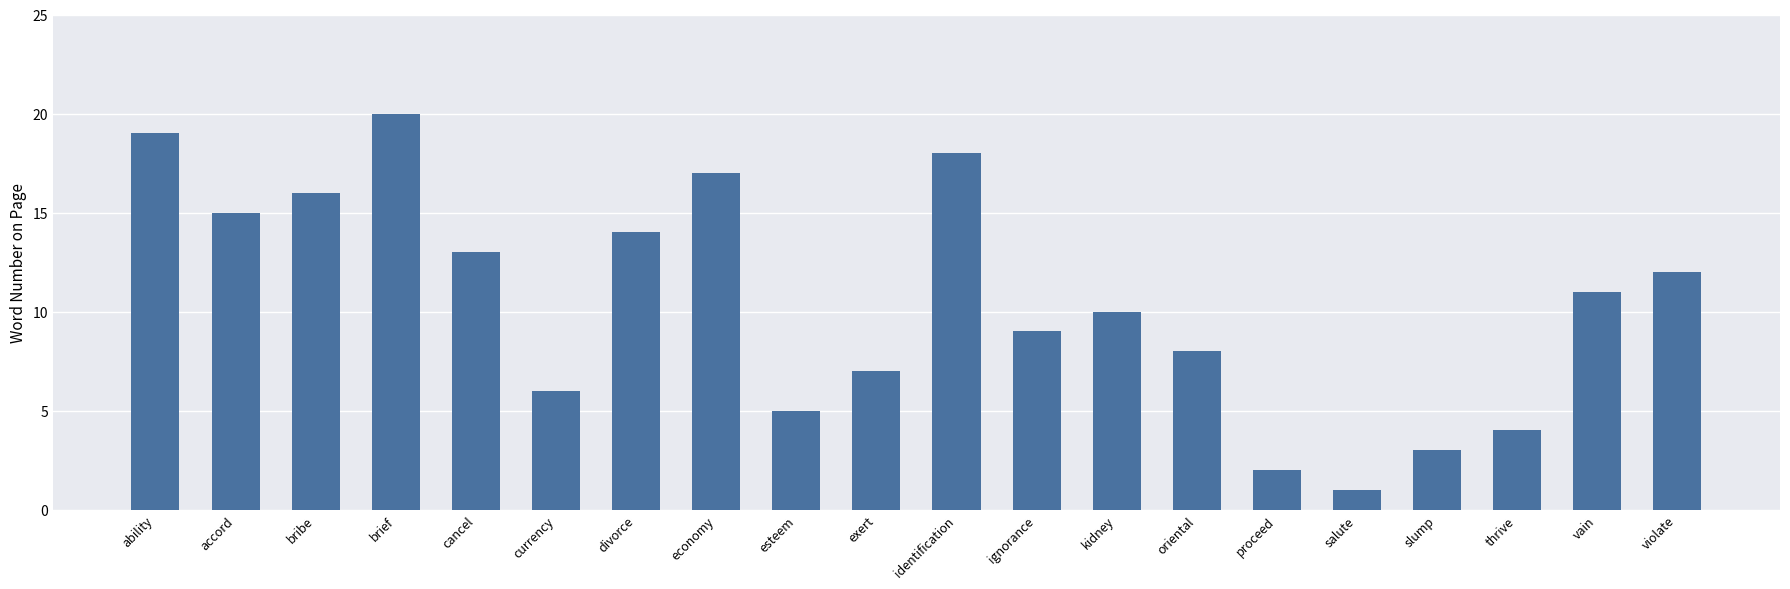

What is the difference between the maximum and second lowest values?

18